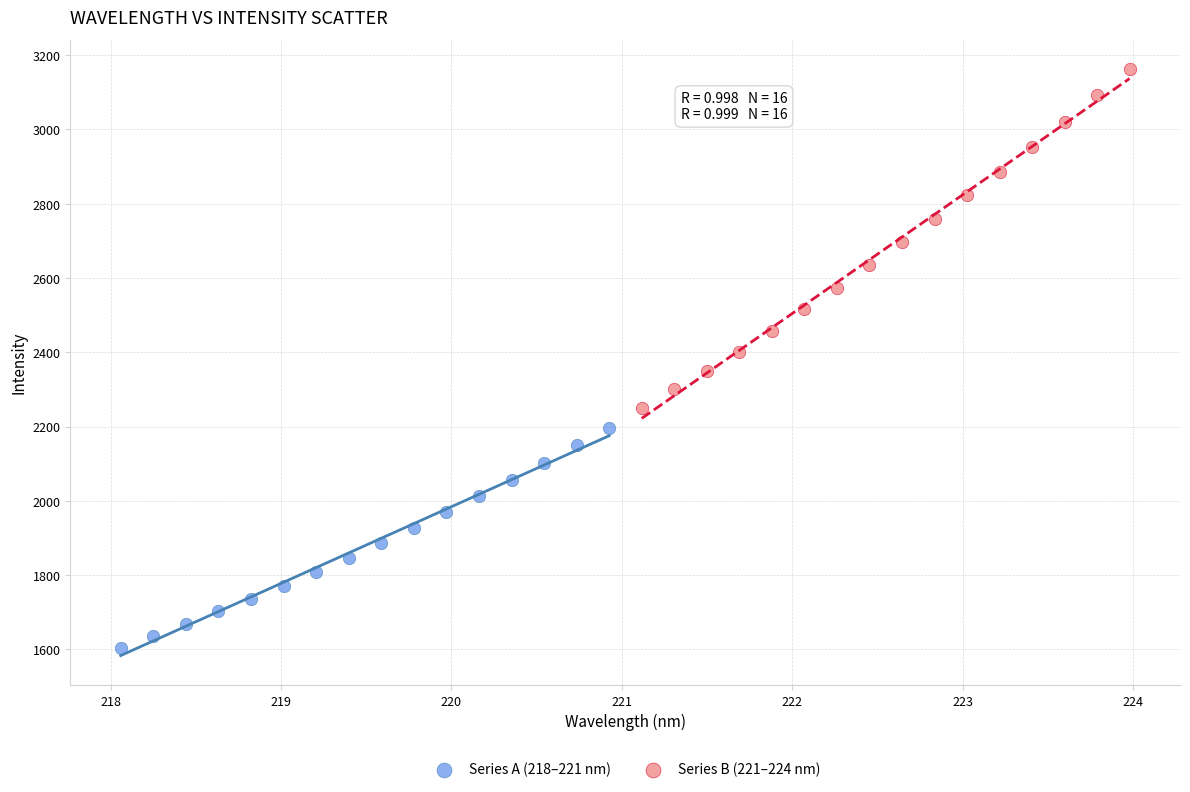

Which series has the widest spread of Y values?

Series B (221–224 nm)